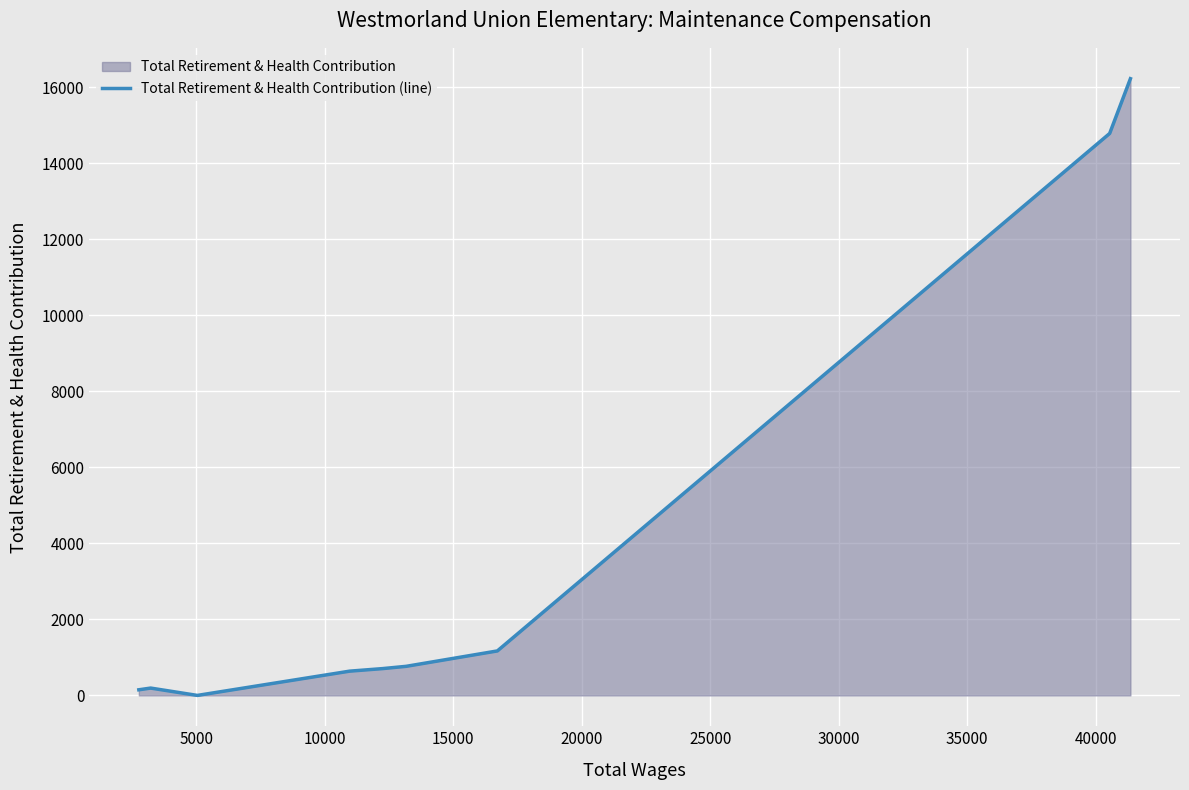

What is the maximum value shown in the chart?

16222